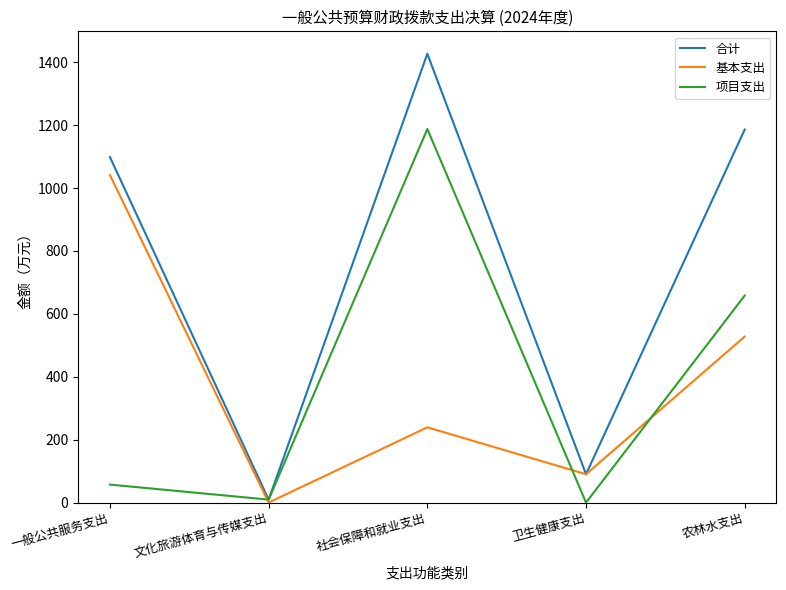

What value does the 项目支出 series have at 文化旅游体育与传媒支出?

9.4